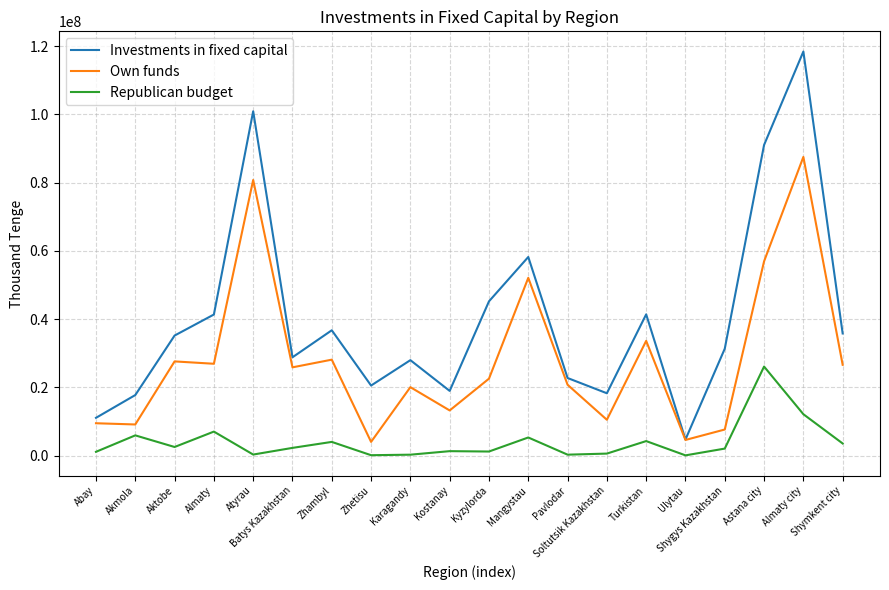

True or false: Republican budget and Investments in fixed capital cross at least once.

False